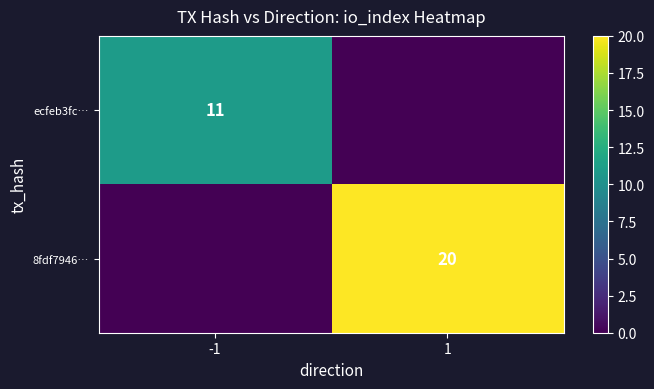

Is the value of 8fdf7946… at 1 greater than the value of ecfeb3fc… at -1?

Yes